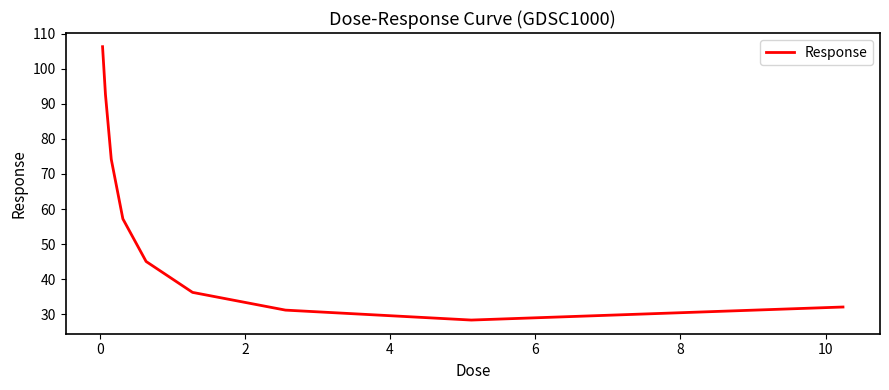

What is the maximum value shown in the chart?

106.3